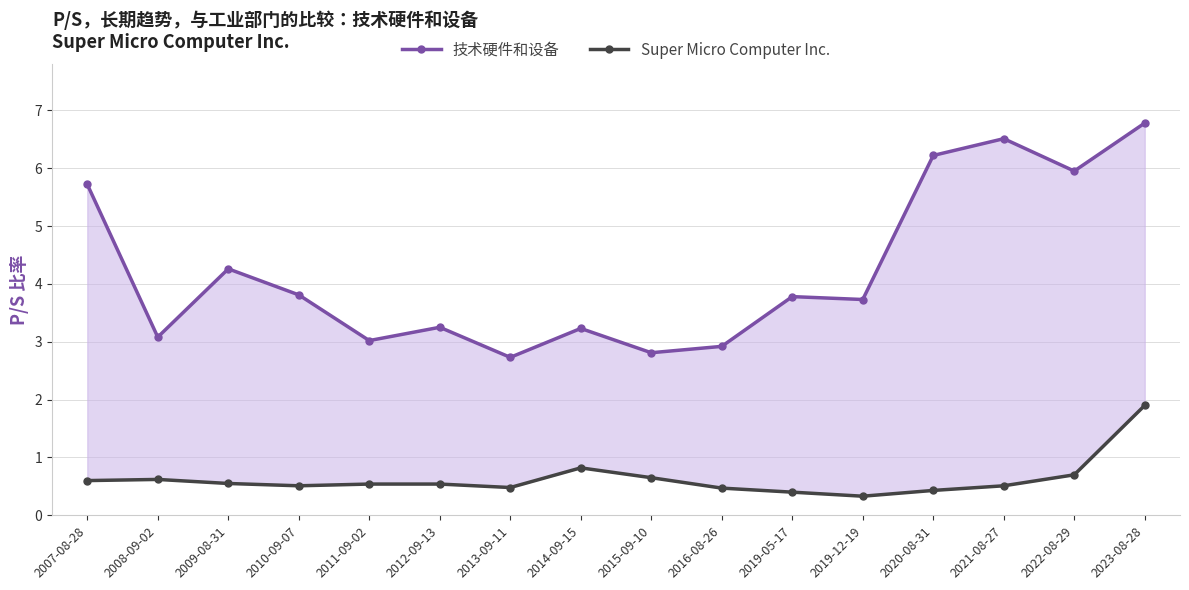

Count the Super Micro Computer Inc. values in the range 0 to 1.

15